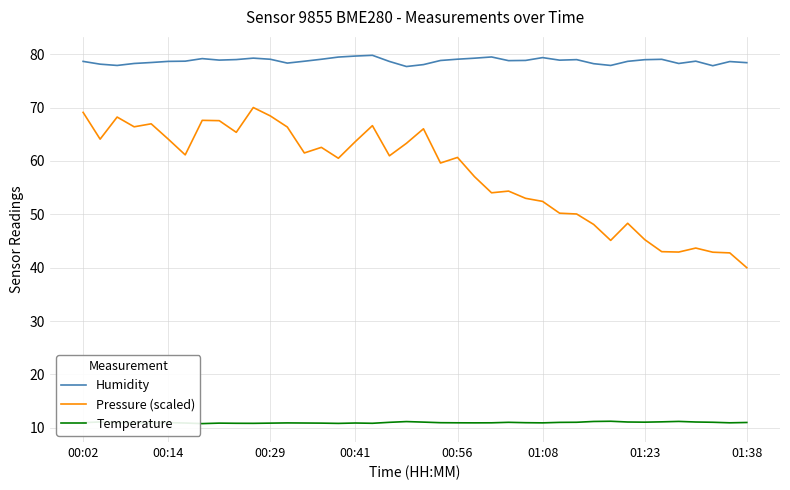

What is the minimum value for Humidity?

77.7